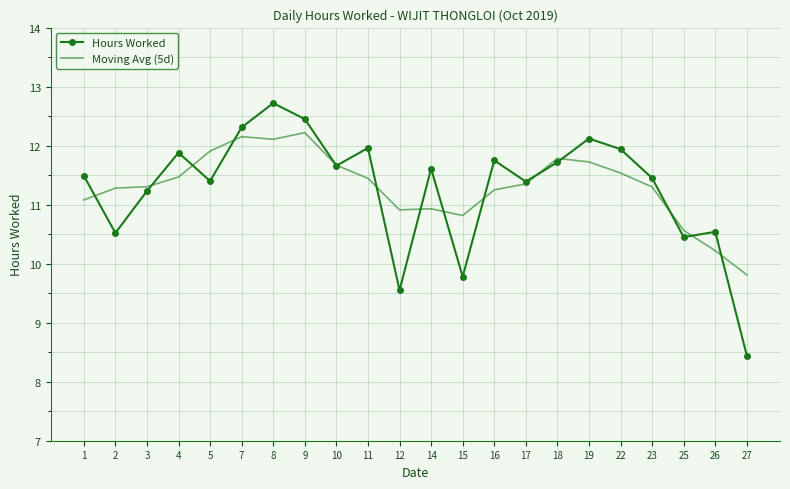

What is the sum of all Moving Avg (5d) values?

248.8